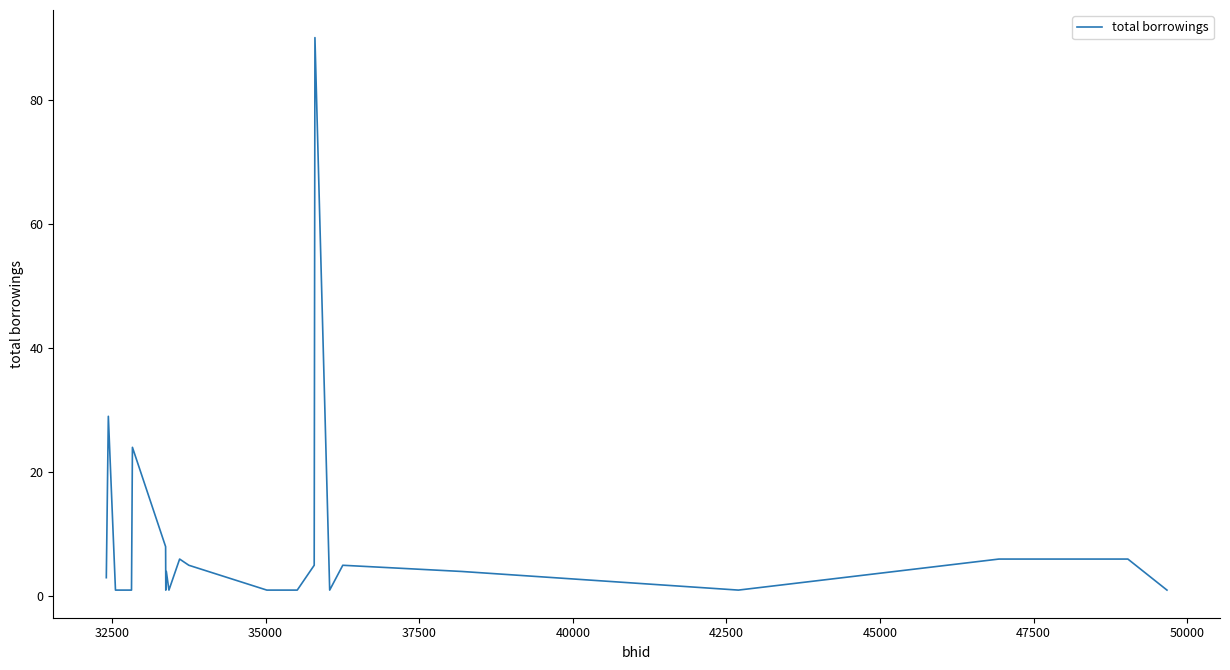

True or false: the data has more than 1 interior local peaks.

True